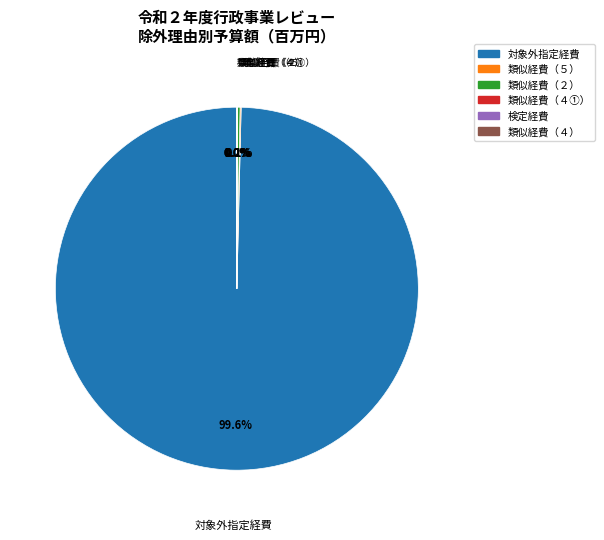

Which slice is the largest?

対象外指定経費